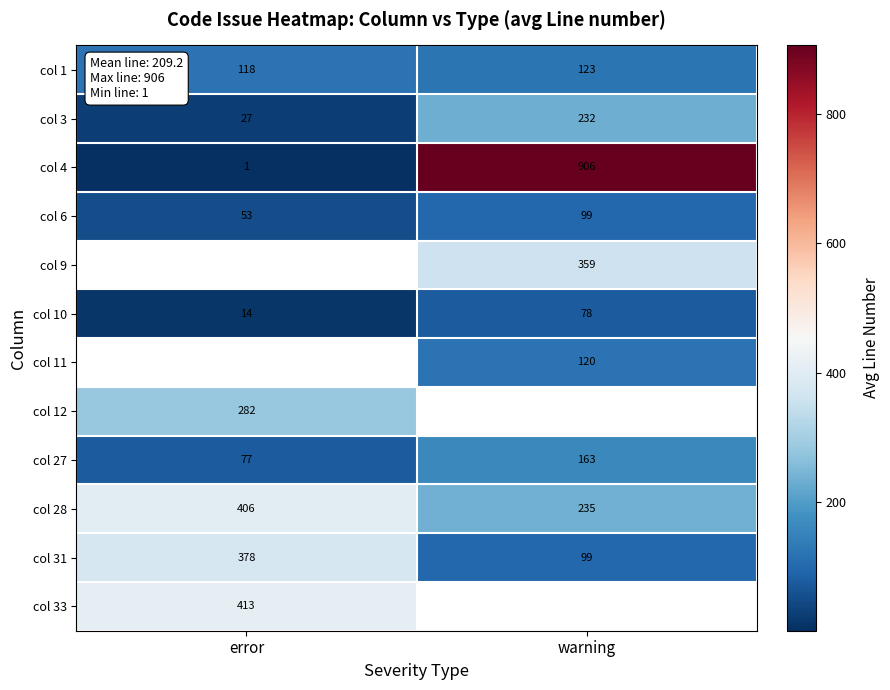

The value of col 10 at warning is 116.3. True or false?

False